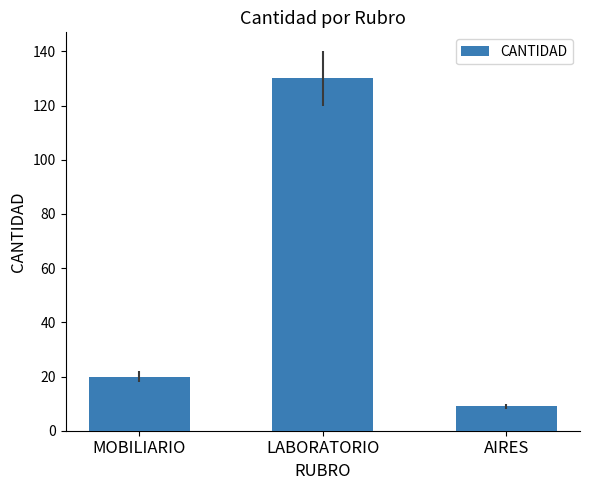

What is the difference between the maximum and second lowest values?

110